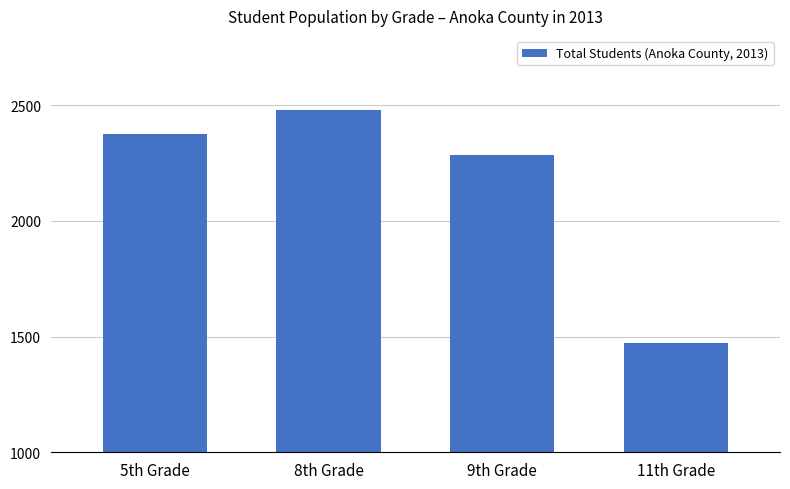

What is the greatest value displayed?

2478